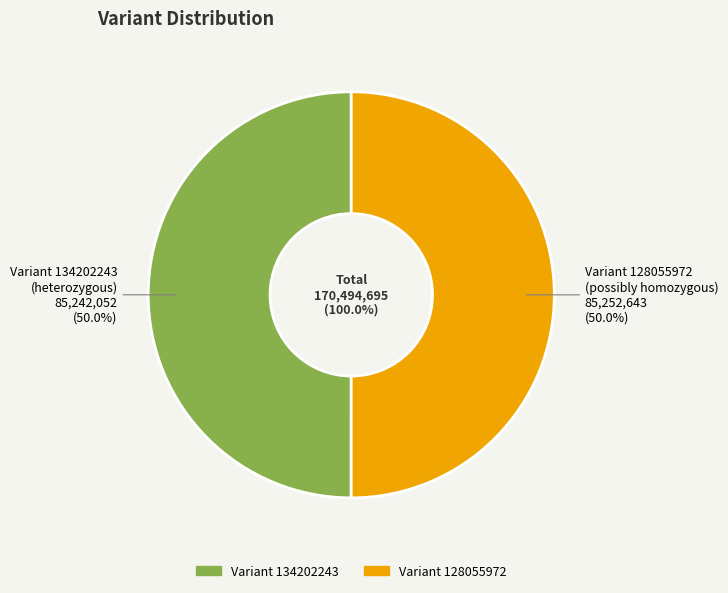

To the nearest percent, what is the combined percentage of 85252643 and 85242051?

100%